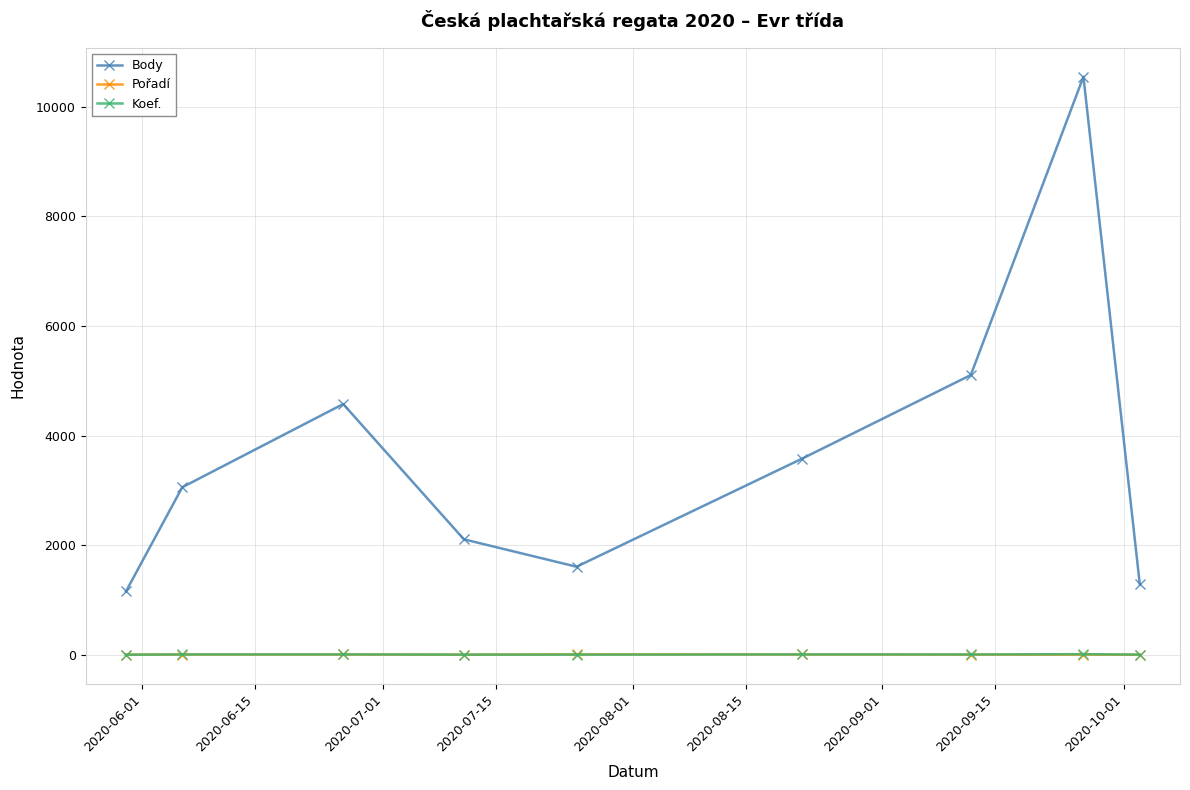

Which series has the largest total across all categories?

Body